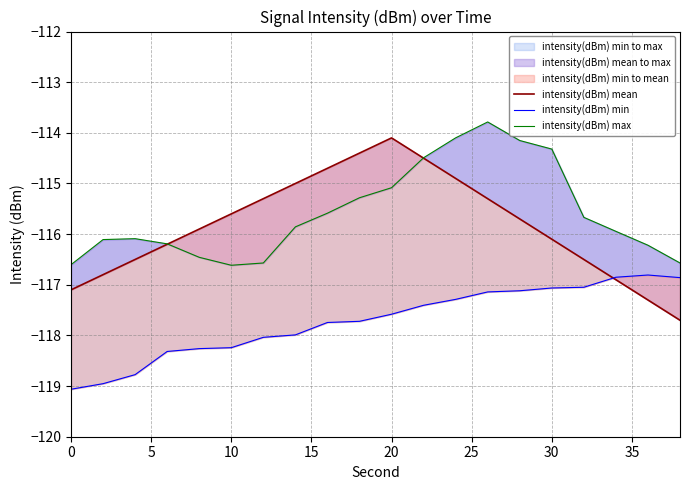

Which series has the widest spread of values?

intensity(dBm) mean